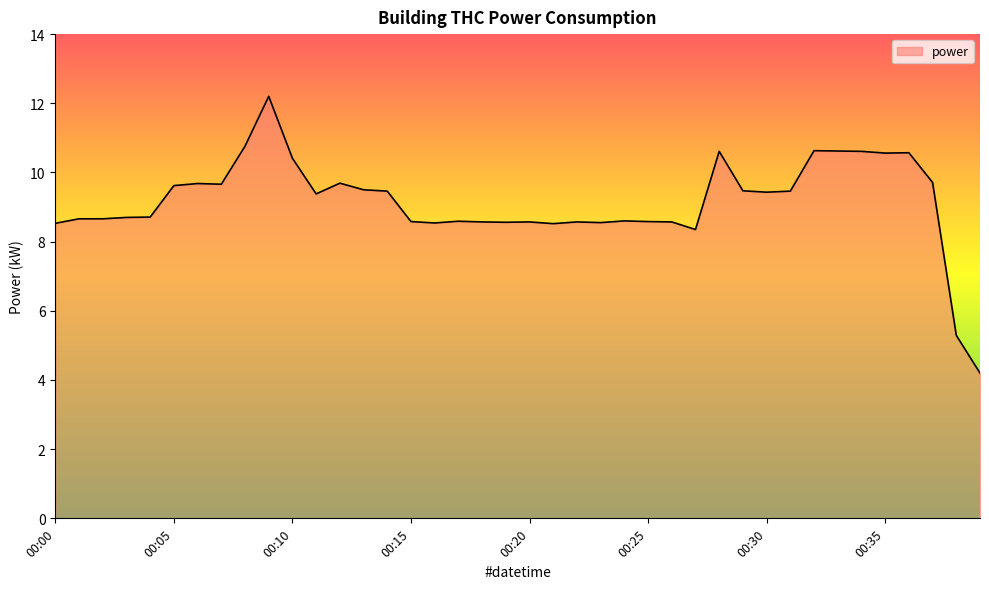

What is the greatest value displayed?

12.2